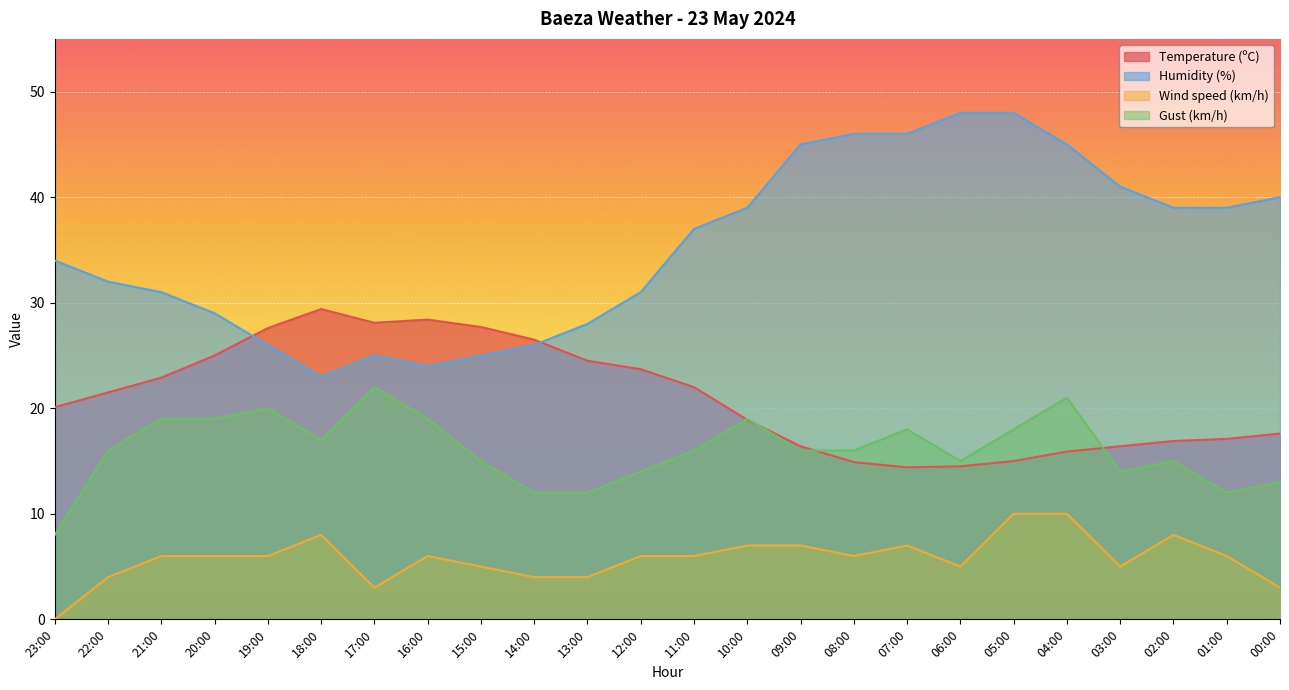

At which category does Gust (km/h) reach its first local valley?

18:00